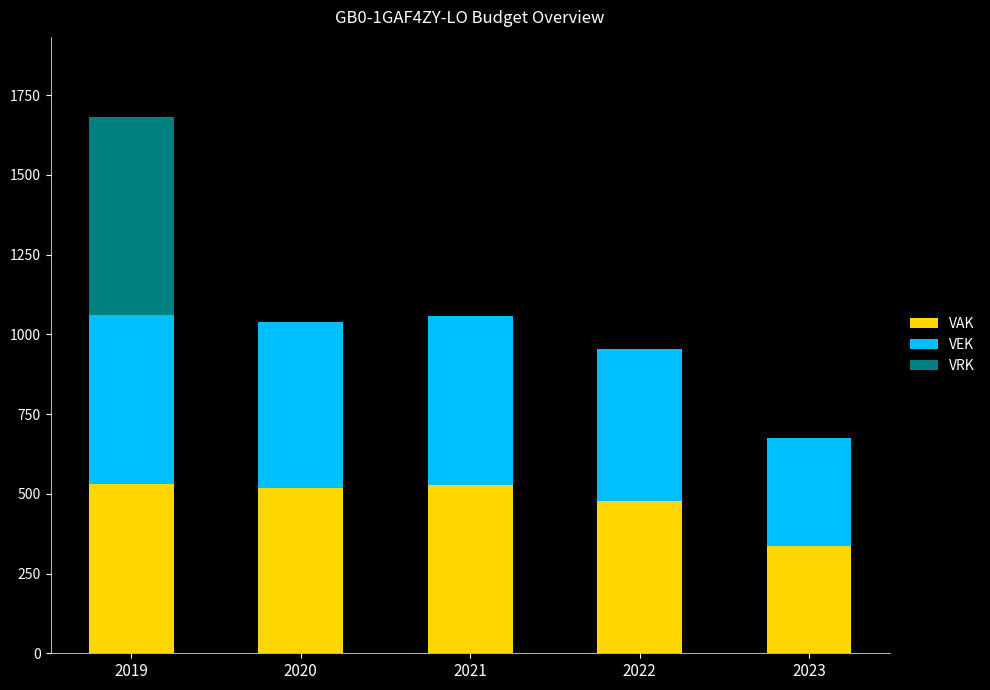

What is the sum of all VAK values?

2394